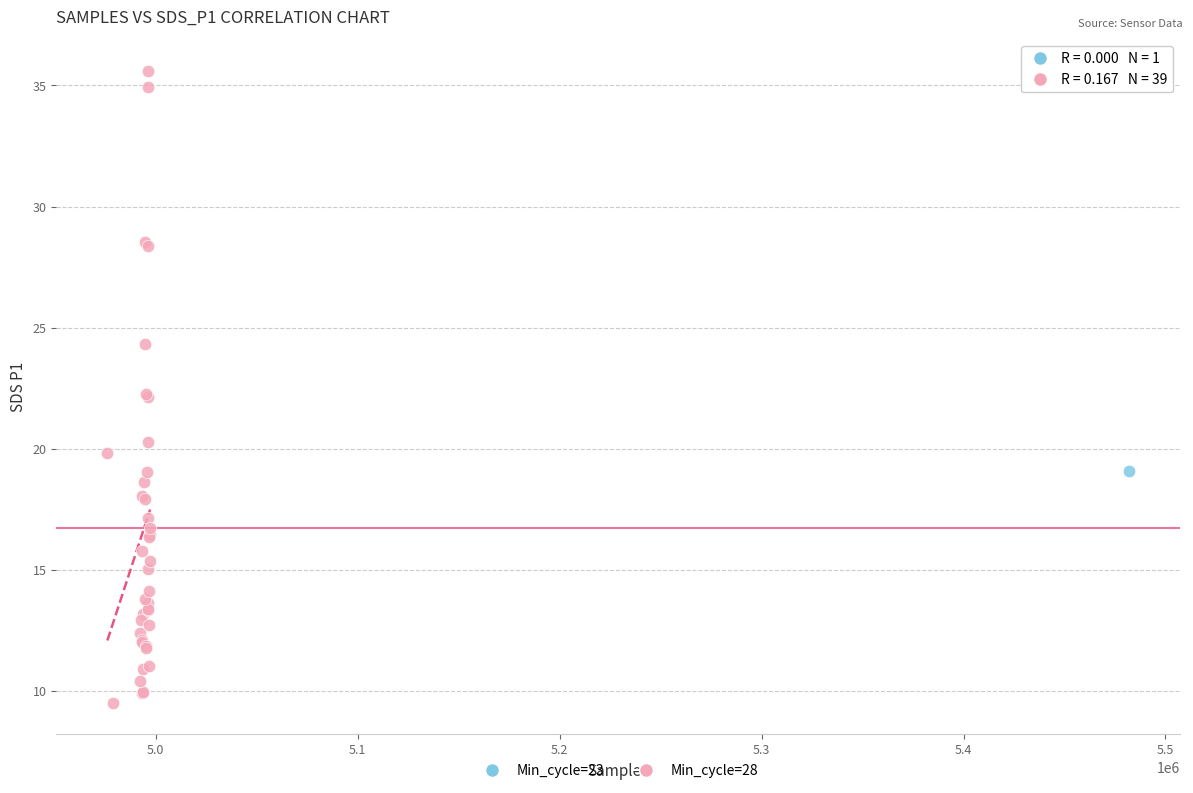

What are all the series names shown in the legend?

Min_cycle=23, Min_cycle=28